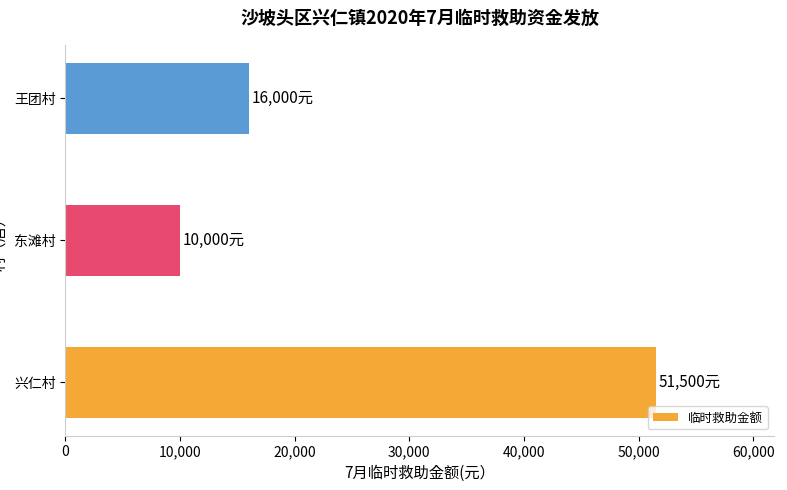

What is the difference between the maximum and minimum values?

41500